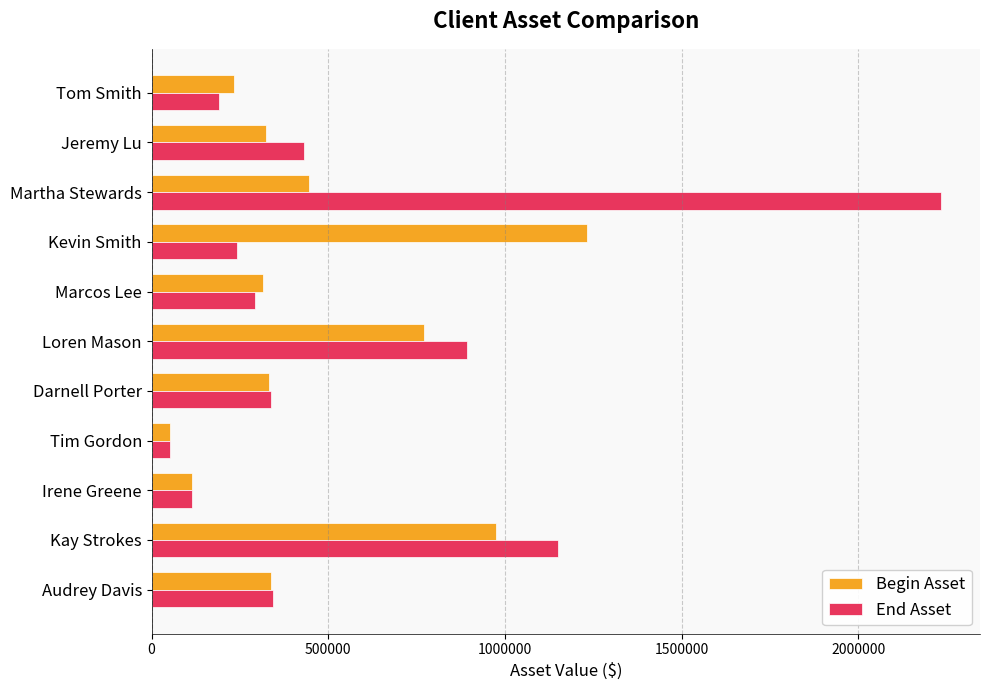

The value of End Asset at Jeremy Lu is 432342. True or false?

True